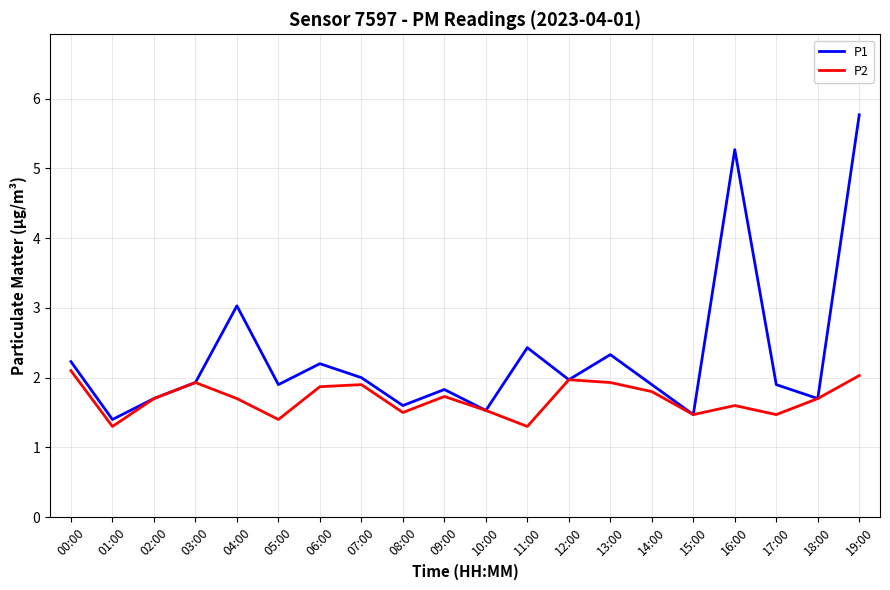

Which series has the largest range (max minus min)?

P1